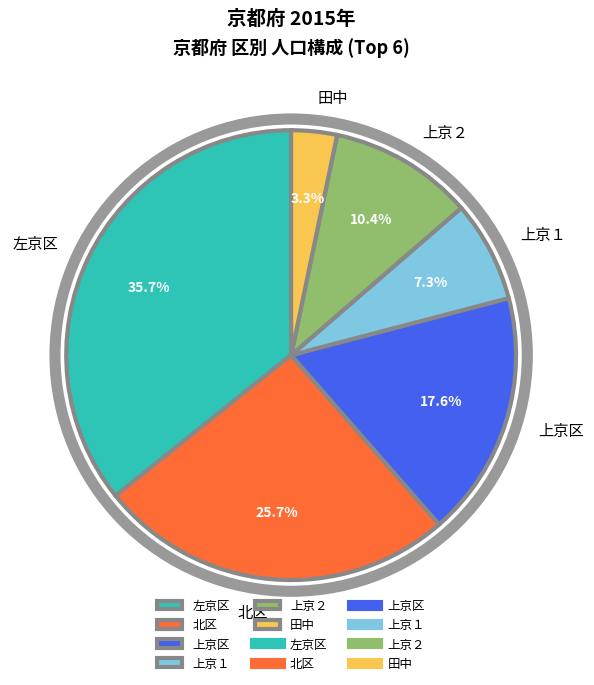

Is there any slice that represents more than half of the pie?

No